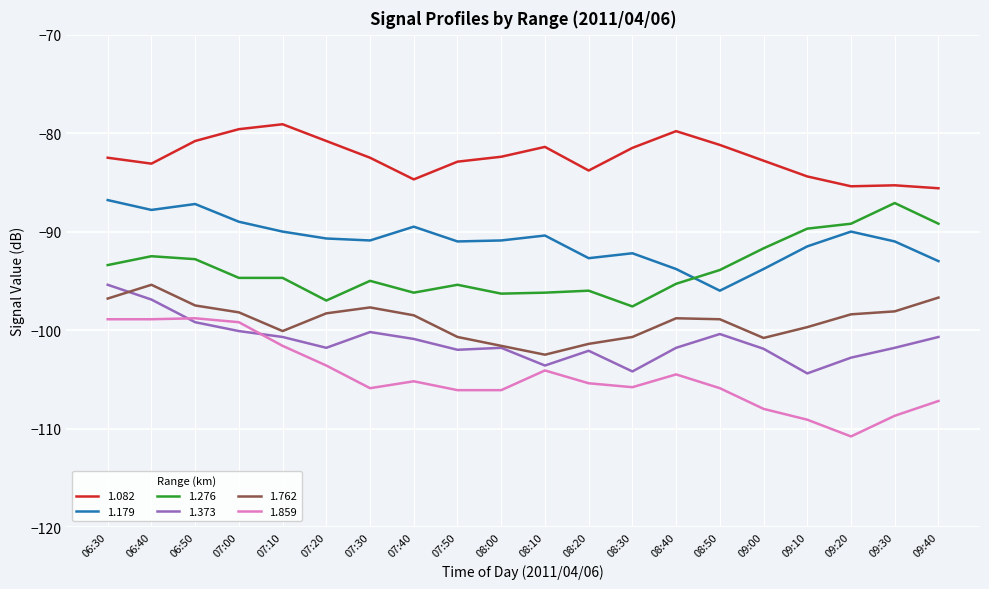

Between 07:30 and 09:30, which series saw the biggest shift?

1.276